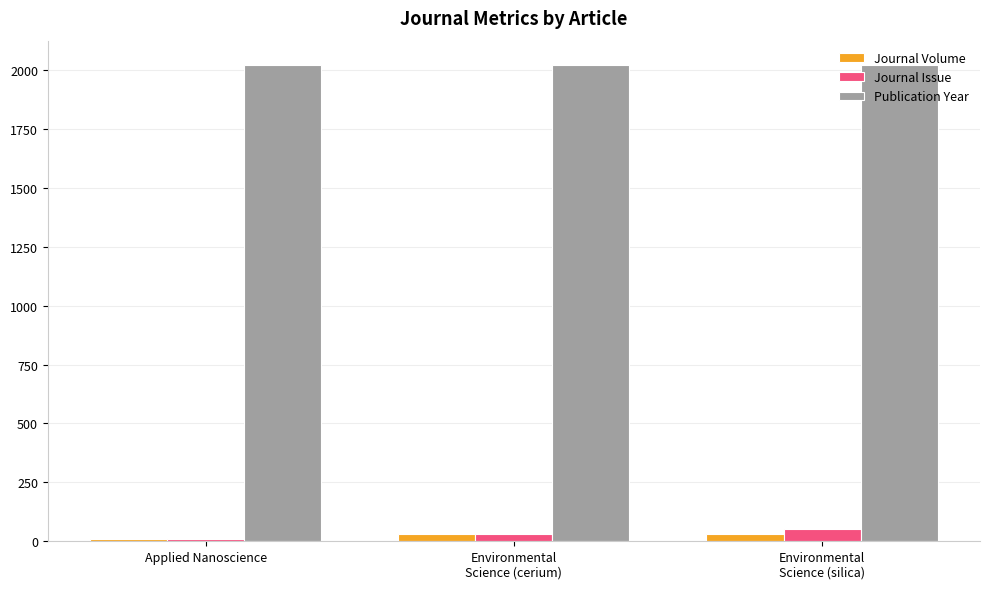

What is the label of the 1st bar from the left?

Applied Nanoscience